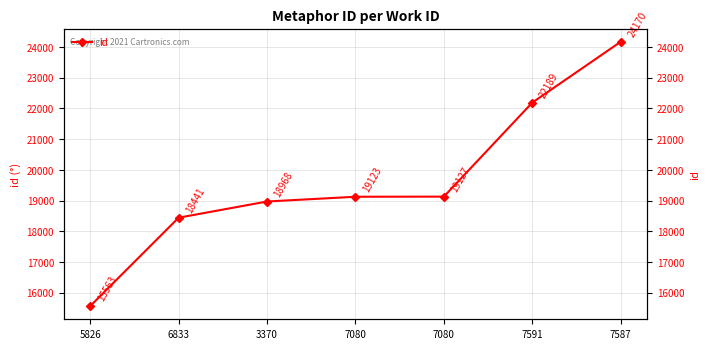

What is the maximum value shown in the chart?

24170